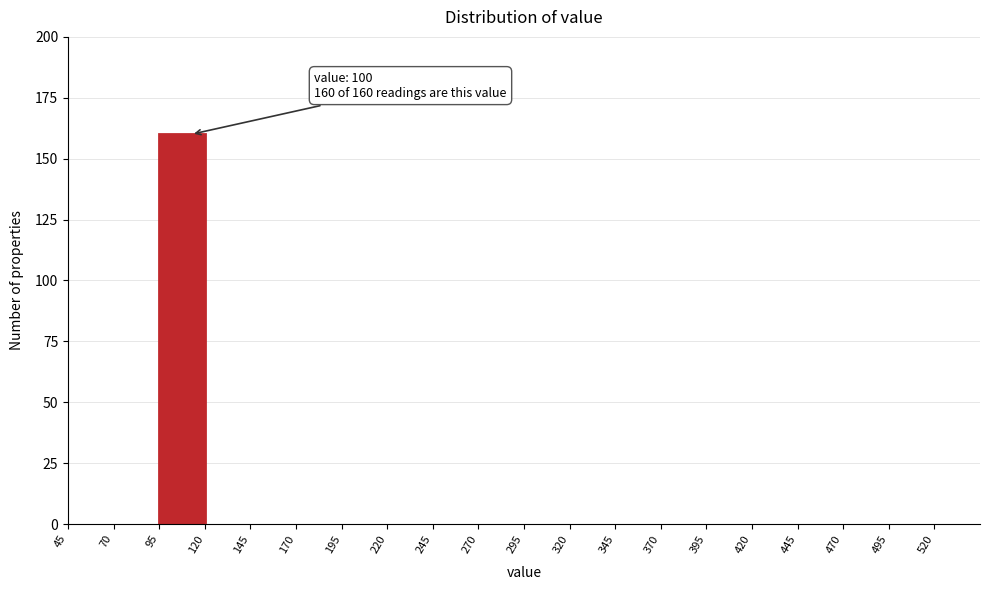

Which range on the x-axis has the tallest bar?

95 to 120